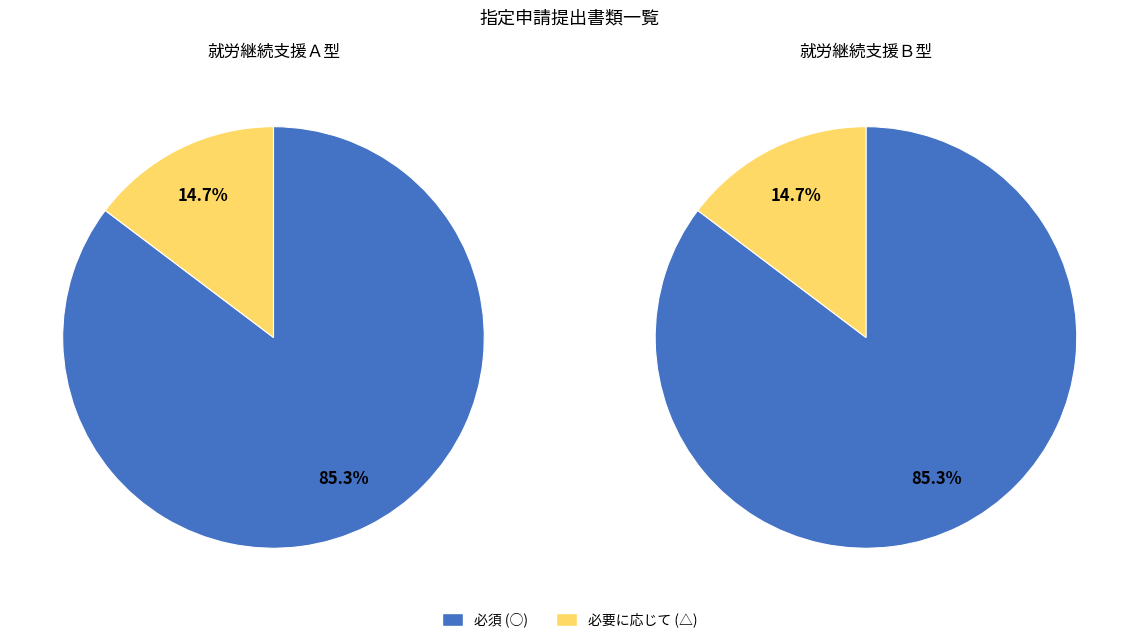

Is it true that ○ is 99% of the pie?

False